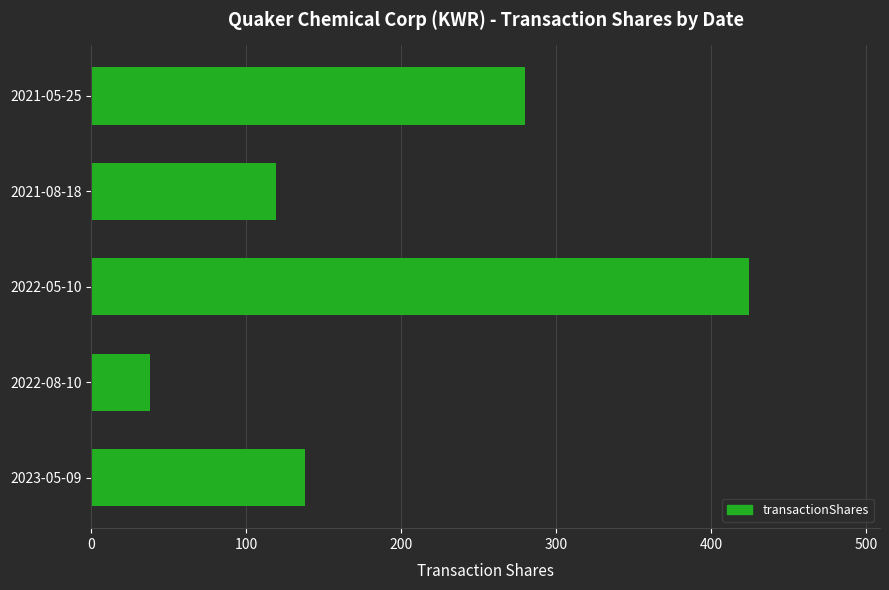

The chart shows a value of 119 at 2021-08-18. True or false?

True